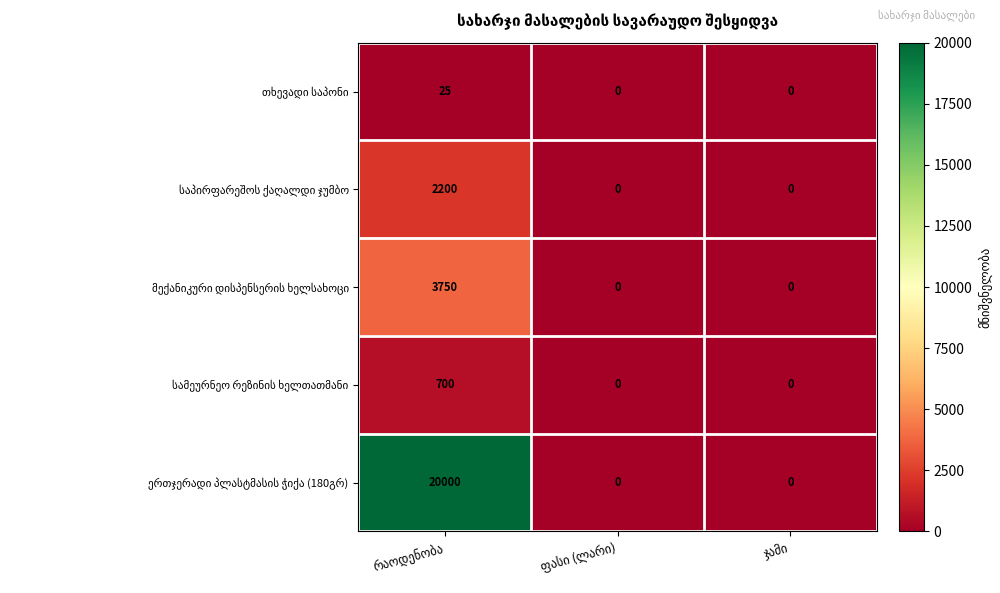

What is the greatest value displayed?

20000